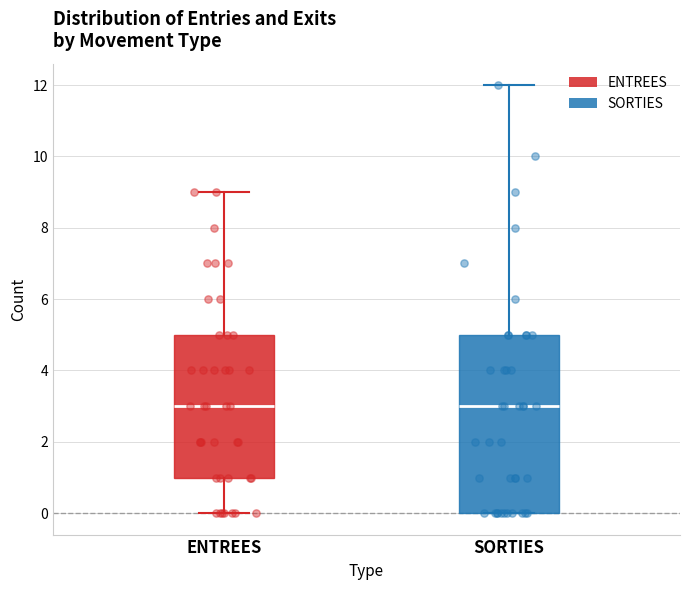

Which box is the tallest, from its lower edge to its upper edge?

SORTIES